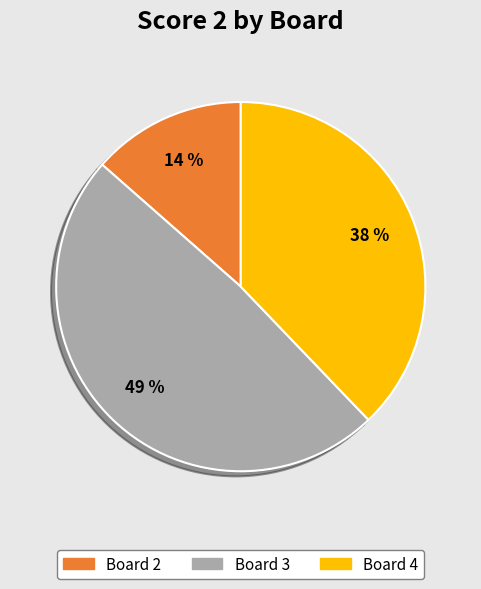

Is it true that Board 2 is 14% of the pie?

True